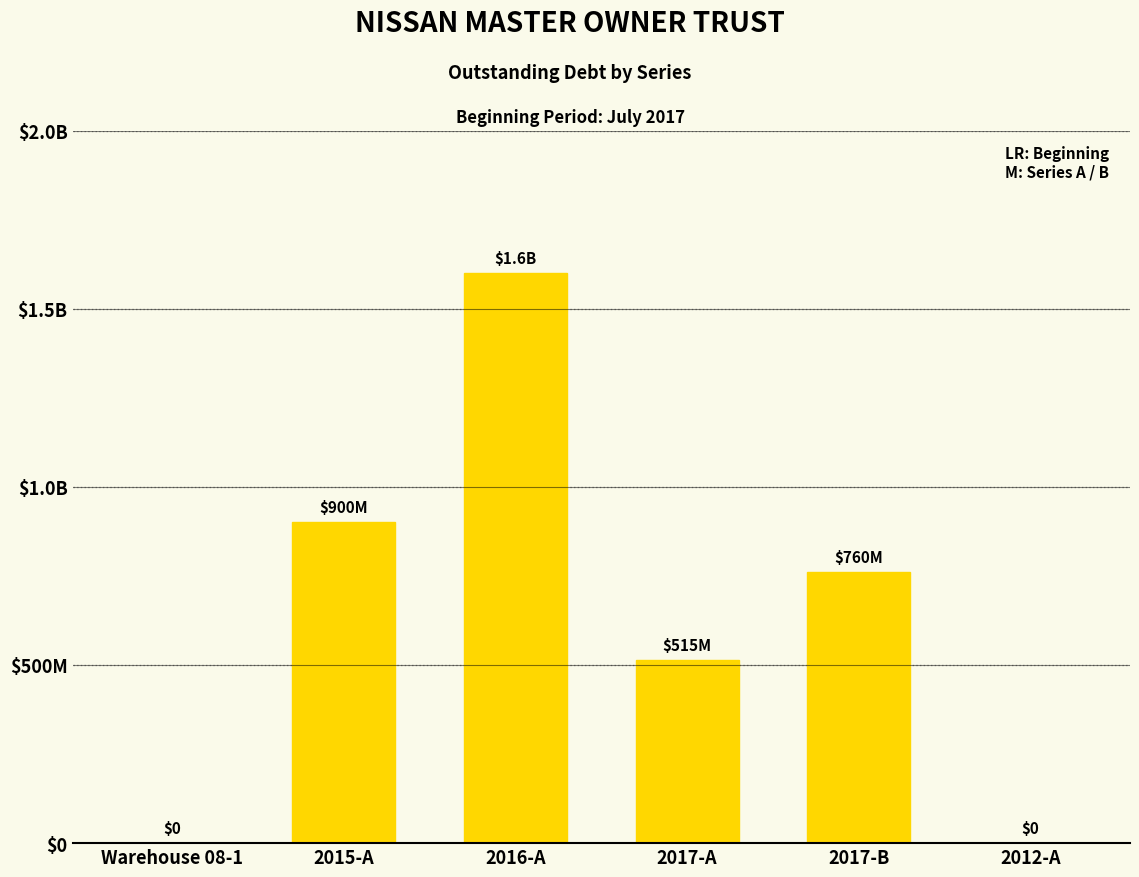

Reading left to right, transcribe all the data shown in this chart.

0	900000000	1600000000	515000000	760000000	0